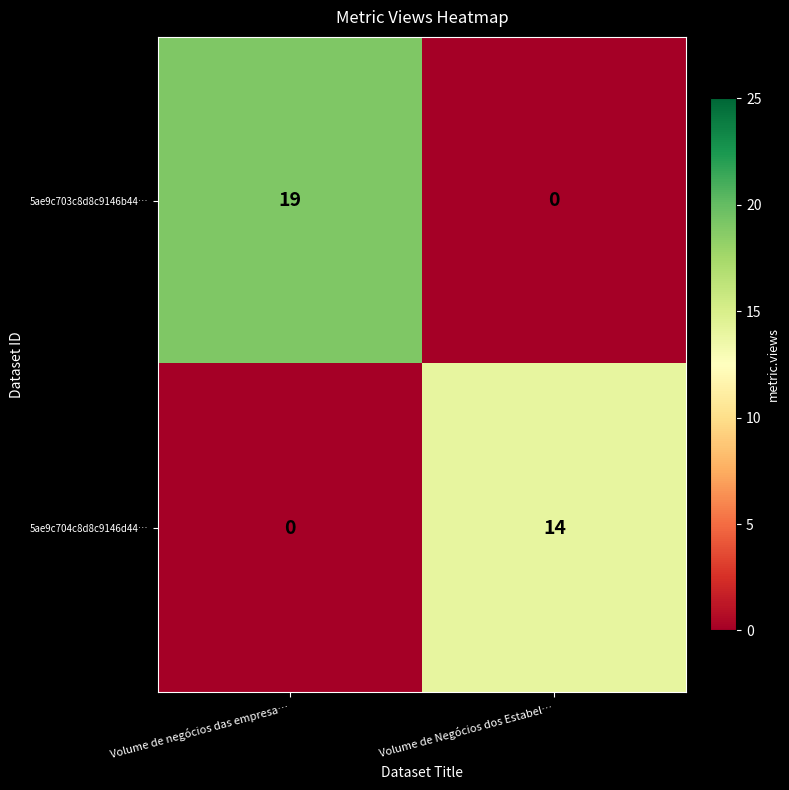

At Volume de Negócios dos Estabel…, list the series in order from largest to smallest.

5ae9c704c8d8c9146d44…, 5ae9c703c8d8c9146b44…